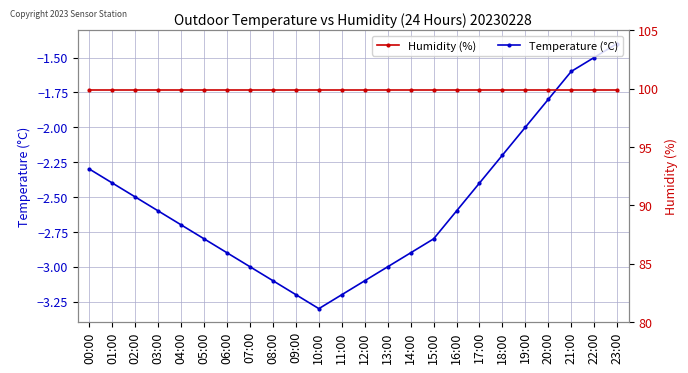

Reading left to right, transcribe all the data shown in this chart.

Temperature (°C): -2.3	-2.4	-2.5	-2.6	-2.7	-2.8	-2.9	-3.0	-3.1	-3.2	-3.3	-3.2	-3.1	-3.0	-2.9	-2.8	-2.6	-2.4	-2.2	-2.0	-1.8	-1.6	-1.5	-1.4
Humidity (%): 99.9	99.9	99.9	99.9	99.9	99.9	99.9	99.9	99.9	99.9	99.9	99.9	99.9	99.9	99.9	99.9	99.9	99.9	99.9	99.9	99.9	99.9	99.9	99.9